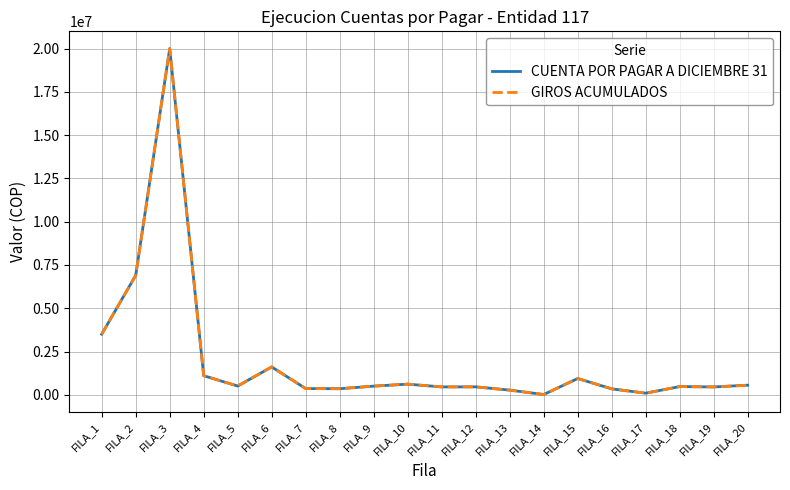

How many lines are shown in the chart?

2